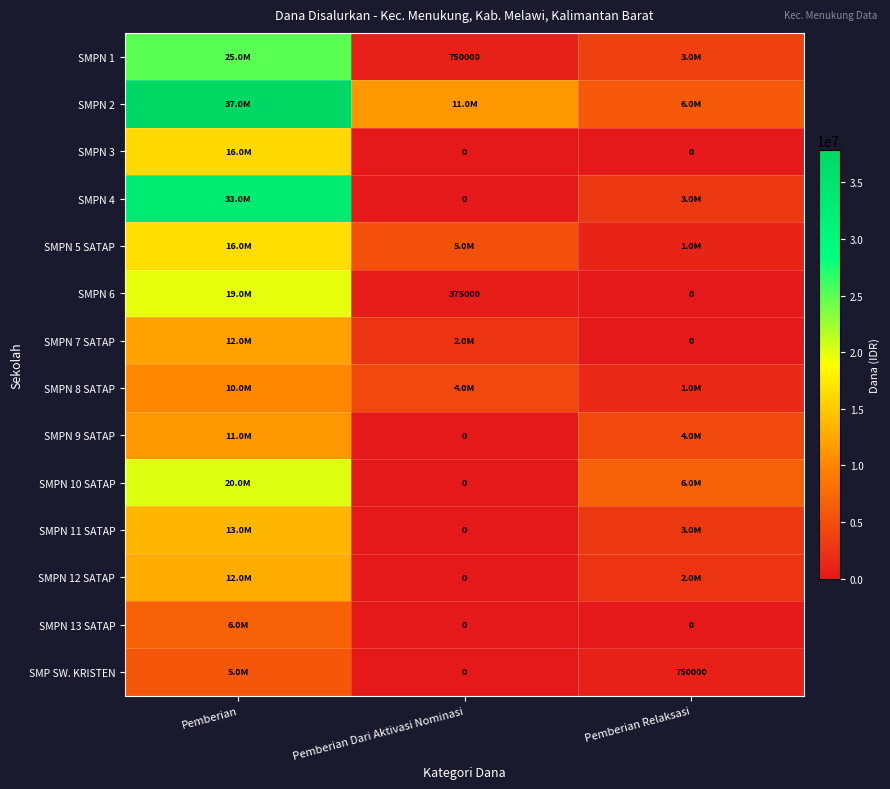

How many data points does each series have?

3